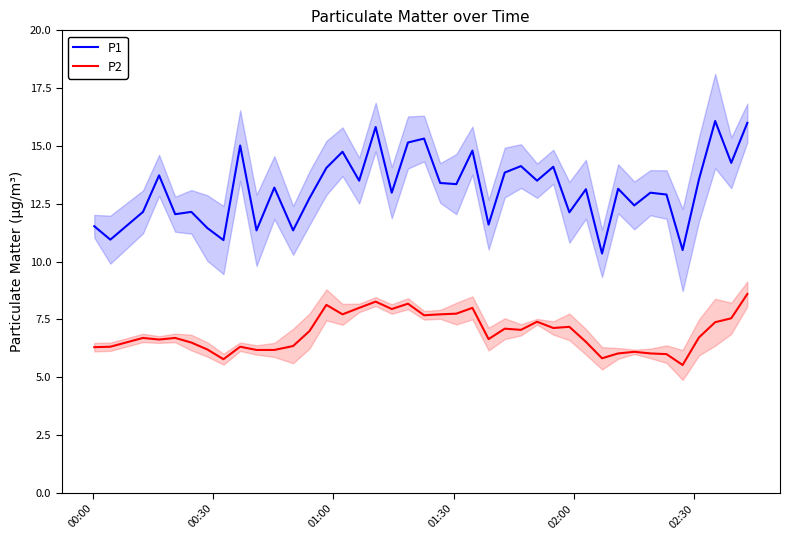

What is the difference between the maximum and minimum values in the P1 series?

5.7